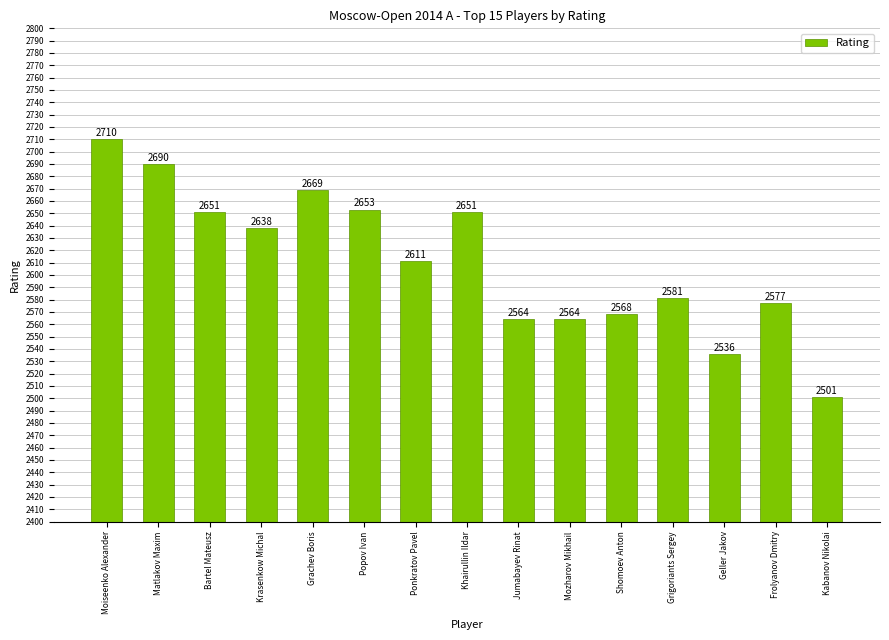

What is the change in value from Ponkratov Pavel to Mozharov Mikhail?

-47